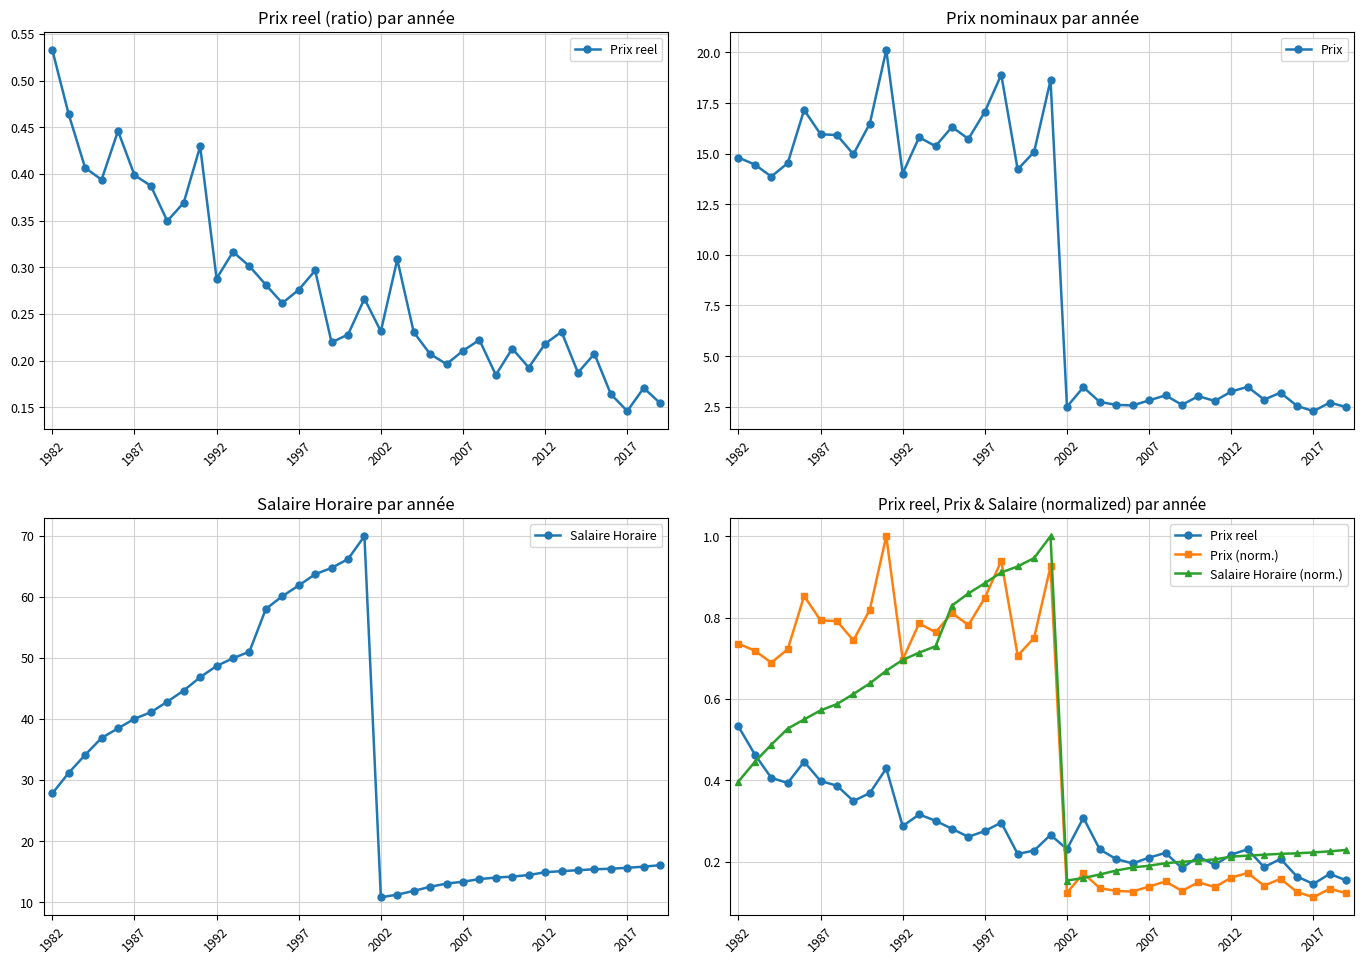

Where is Salaire Horaire nearest to the value 40?

1987